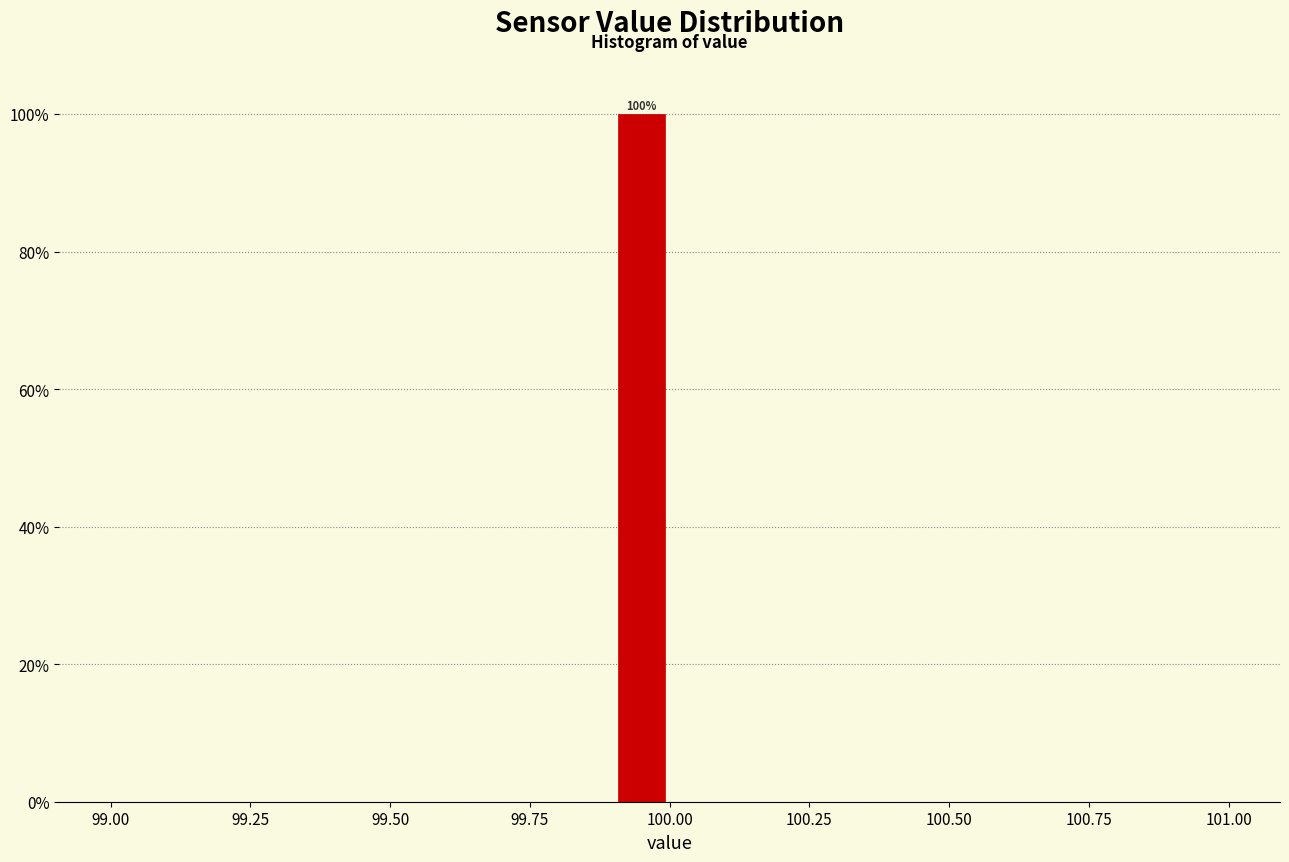

Read against the x-axis, roughly where is the centre of the tallest bar?

99.95